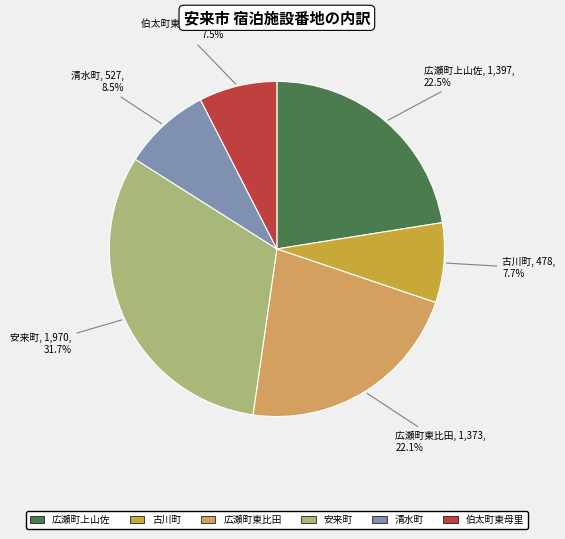

How many segments does this pie chart have?

6